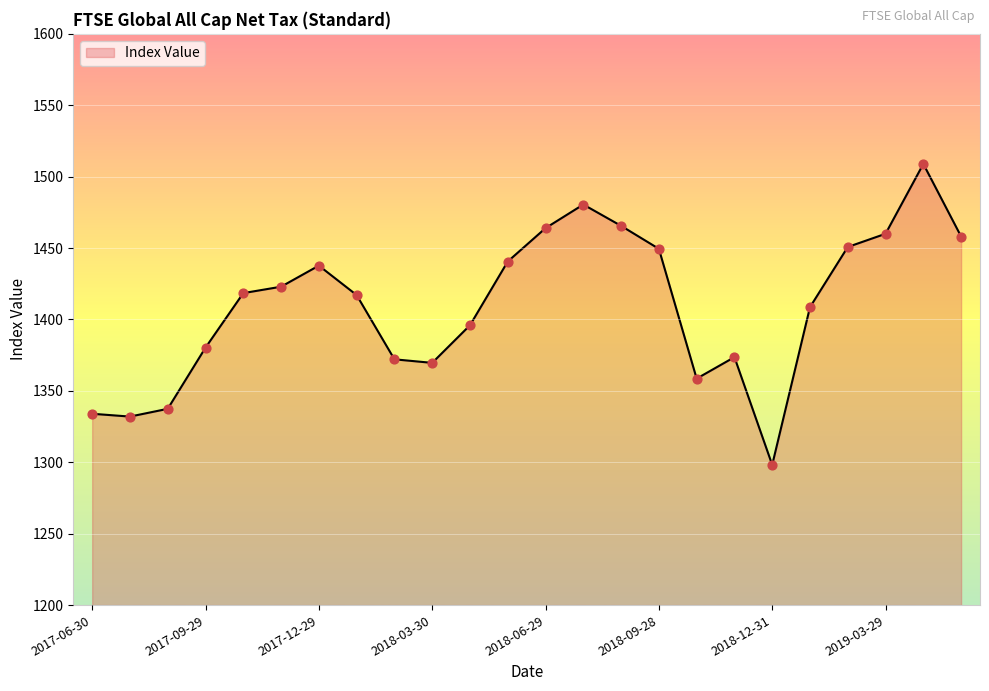

What is the difference between the maximum and minimum values?

210.7